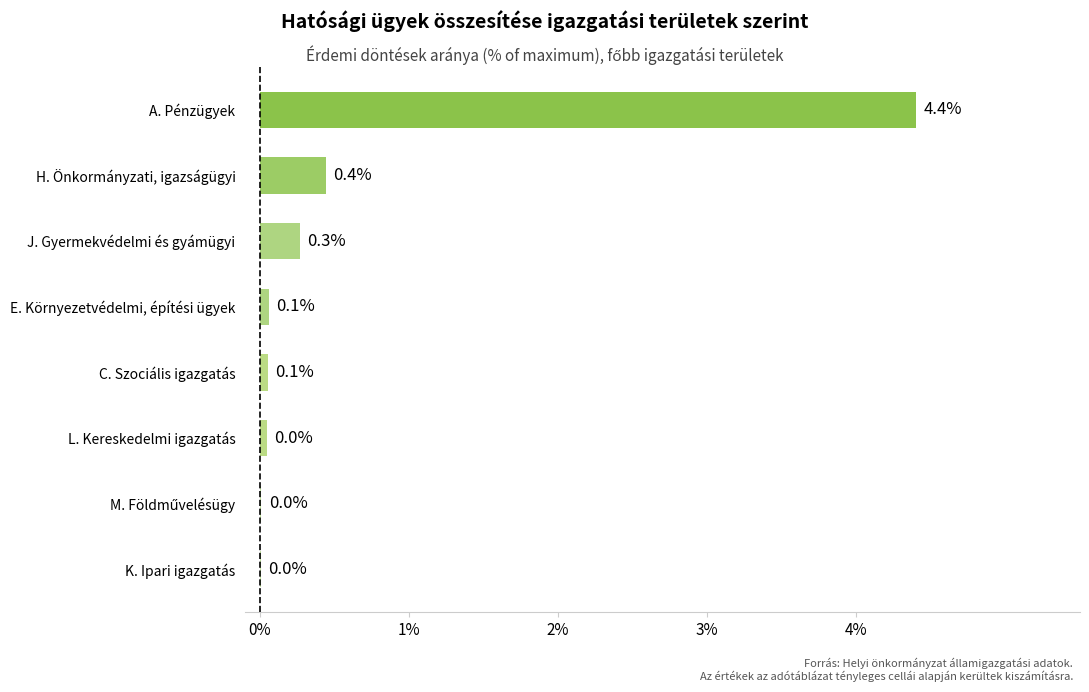

What is the maximum value shown in the chart?

4.4